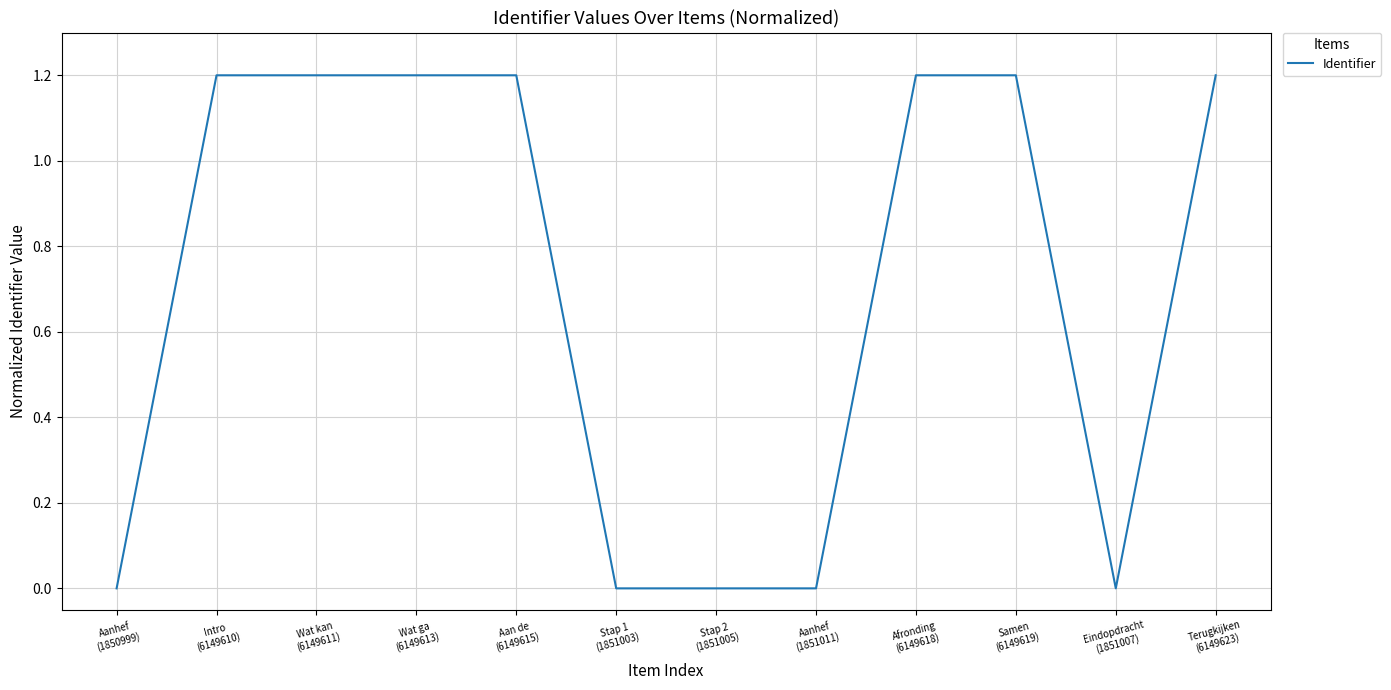

What is the greatest value displayed?

1.2